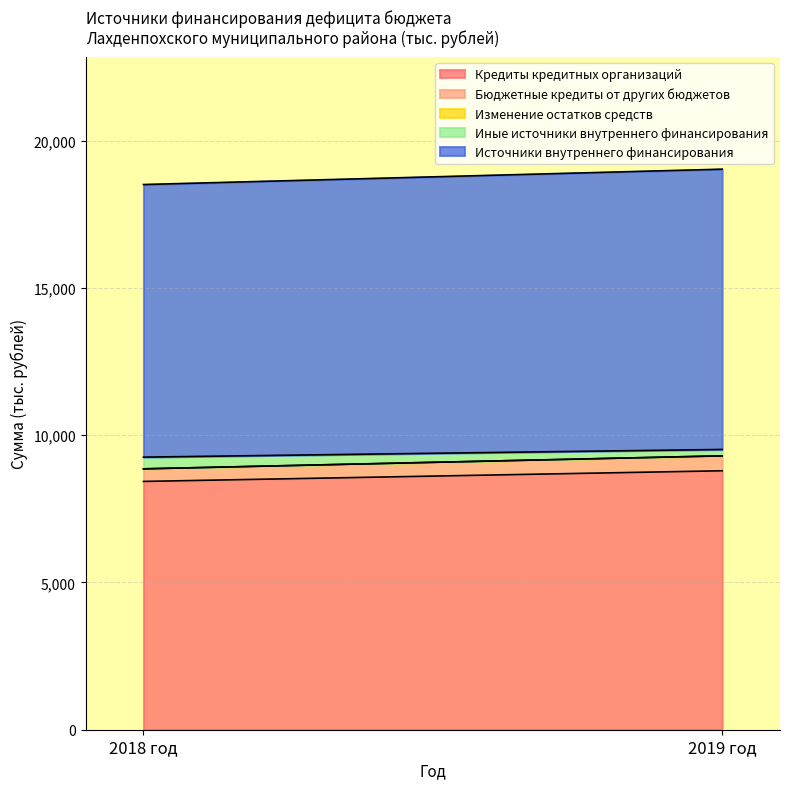

What is the label of the 2nd point from the right?

2018 год